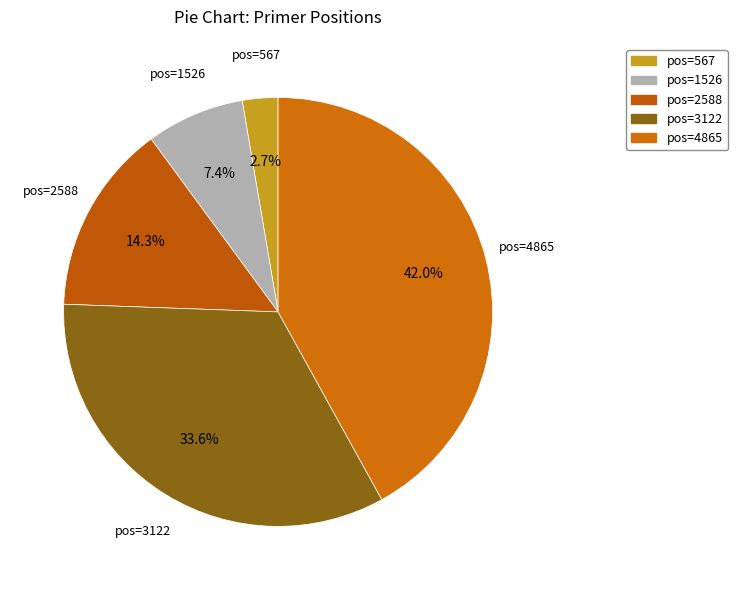

Count the number of slices in the pie.

5